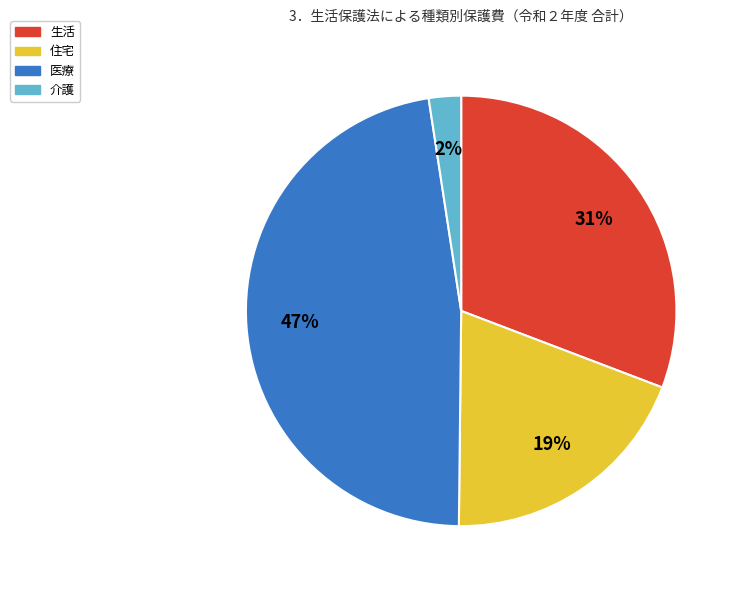

Which category has the smallest portion of the pie?

介護